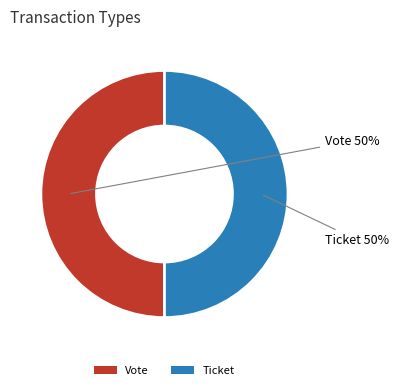

Count the number of slices in the pie.

2